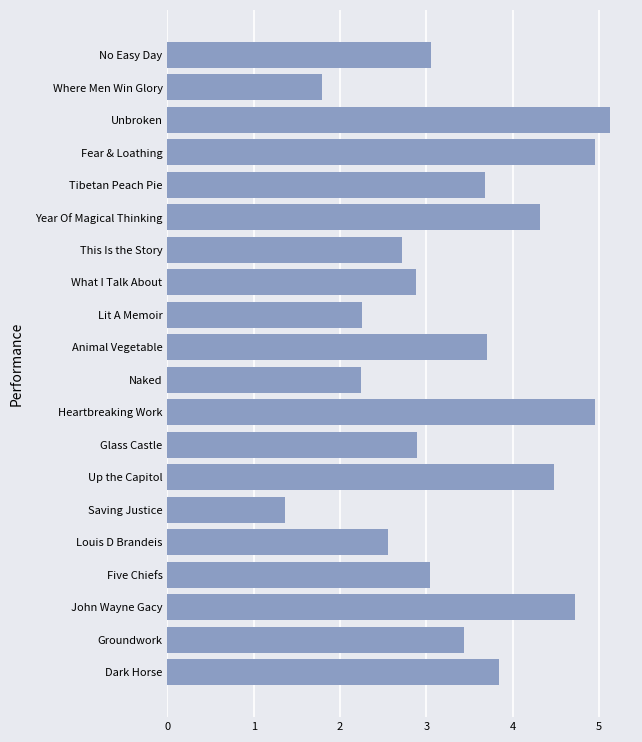

Read the value at This Is the Story.

2.7